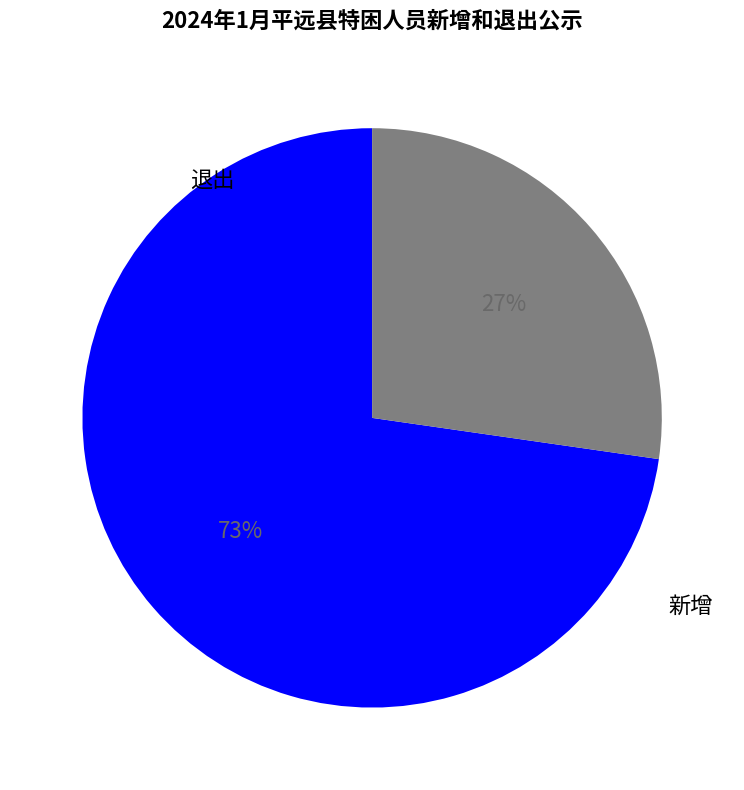

Rank the categories by value from highest to lowest.

新增, 退出